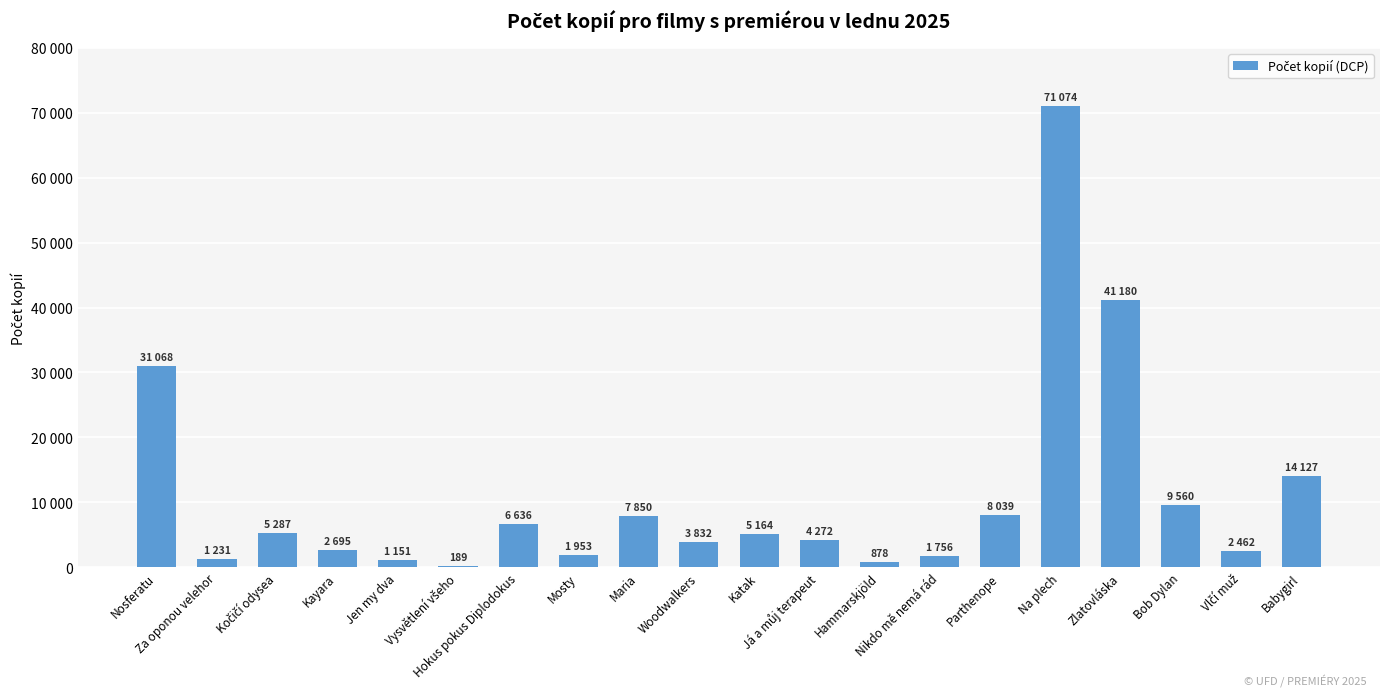

Which has a higher value, Nikdo mě nemá rád or Bob Dylan?

Bob Dylan